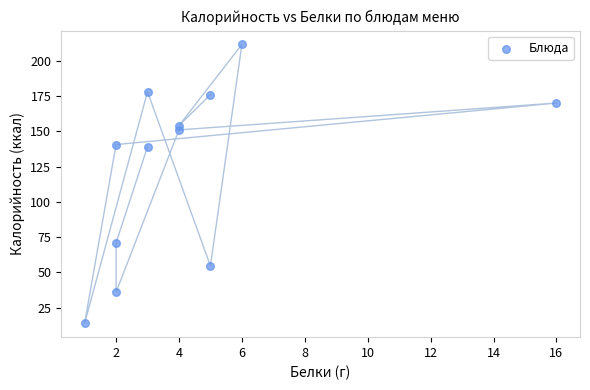

What is the average Y value?

124.6